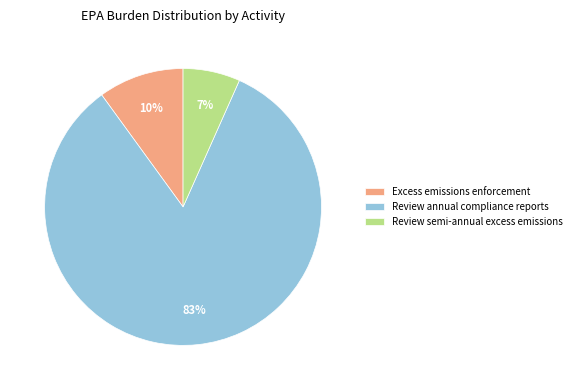

Is there a majority slice in this chart?

Yes